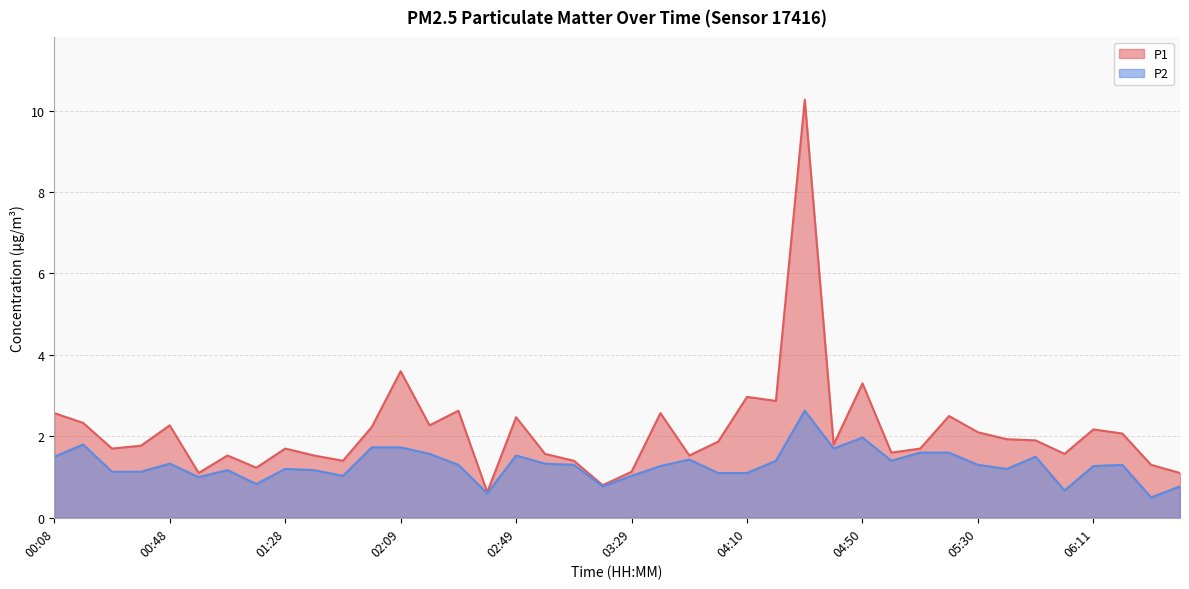

True or false: P1 and P2 cross at least once.

False